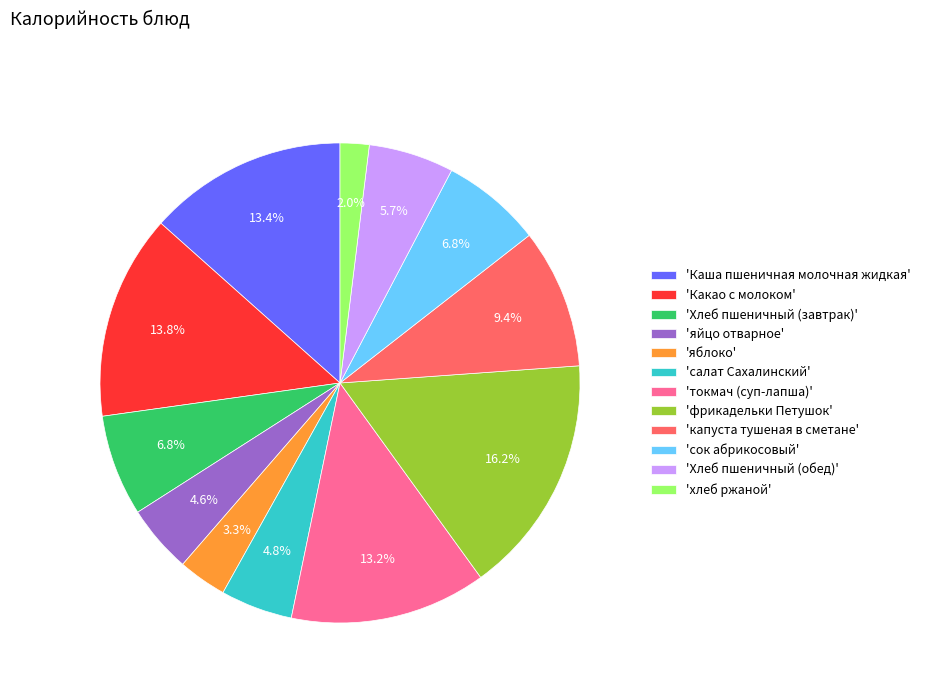

Which has a higher value, 'капуста тушеная в сметане' or 'Какао с молоком'?

'Какао с молоком'